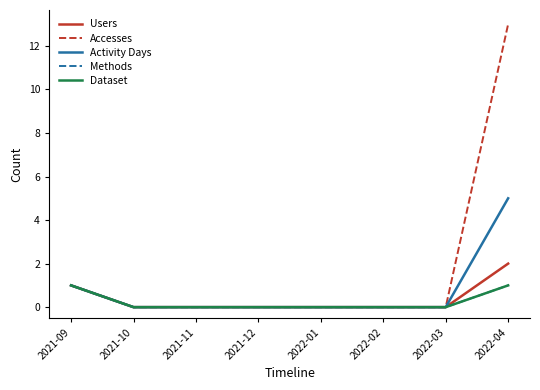

Which category has the highest value across all series?

2022-04